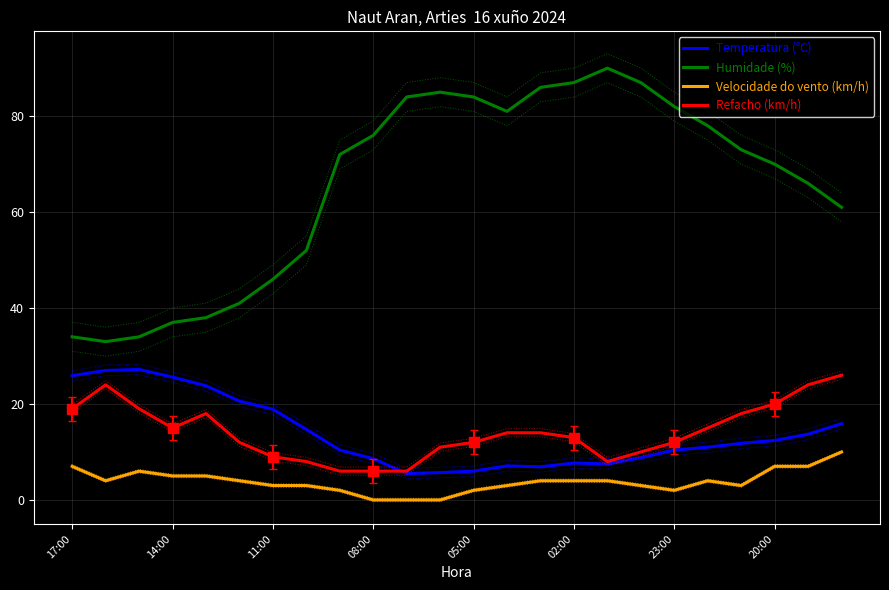

Which series reaches the maximum Y coordinate?

Humidade (%)